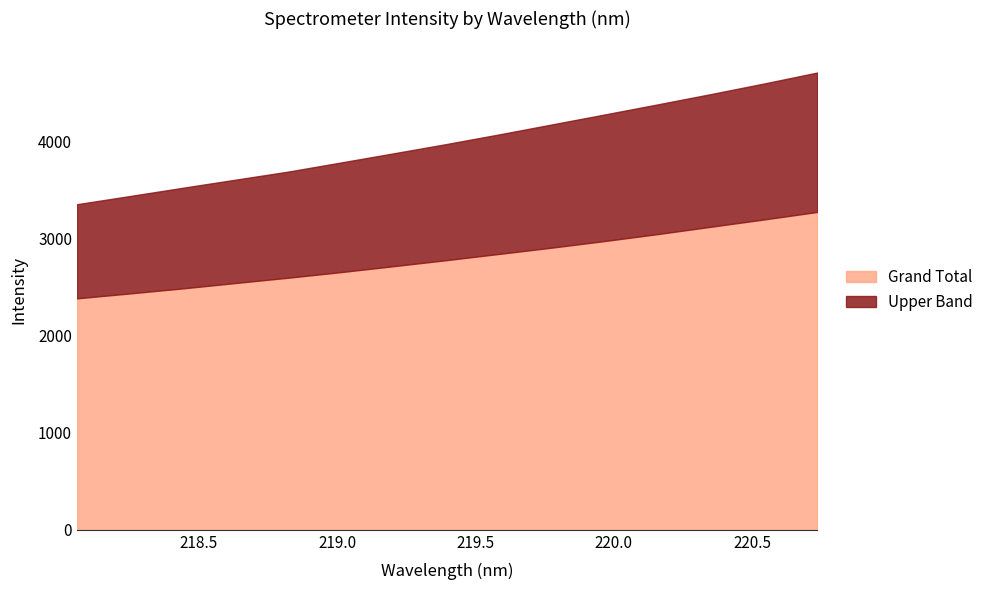

True or false: Grand Total has more than 1 interior local peaks.

False